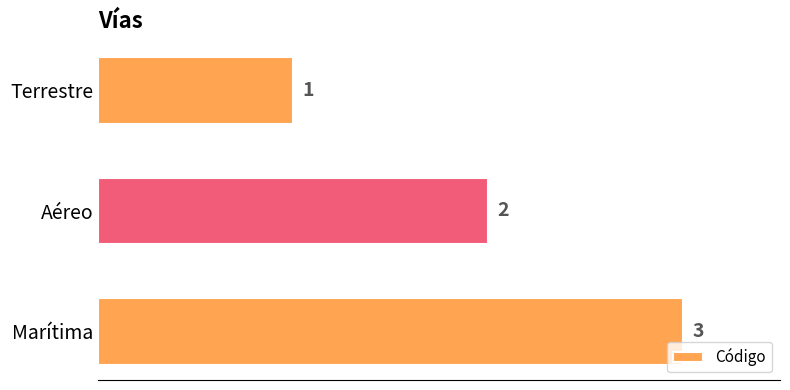

What is the sum of the values at Marítima and Aéreo?

5